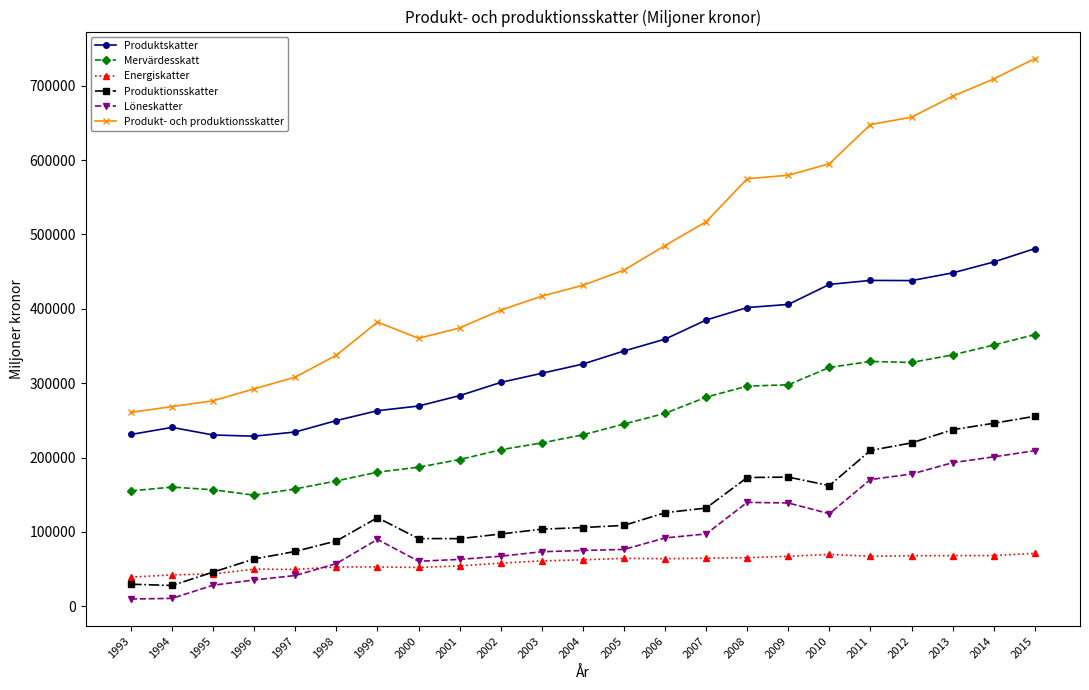

True or false: Produkt- och produktionsskatter has more than 0 interior local peaks.

True